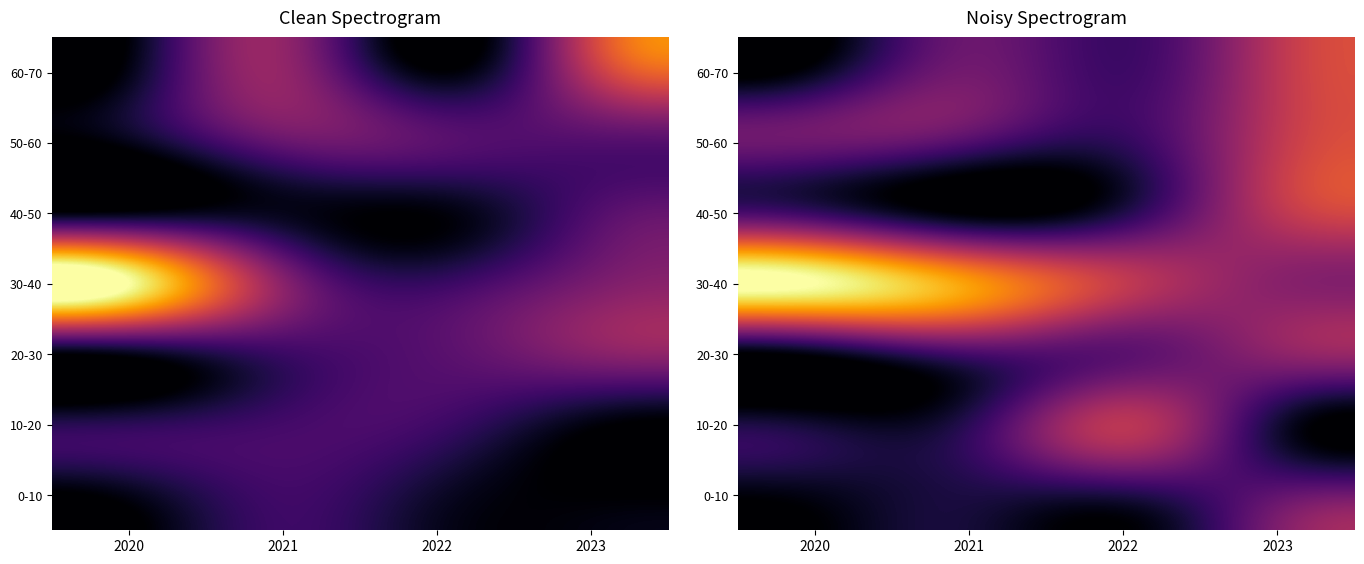

Rank the categories by 20-30 value from highest to lowest.

2023, 2022, 2021, 2020